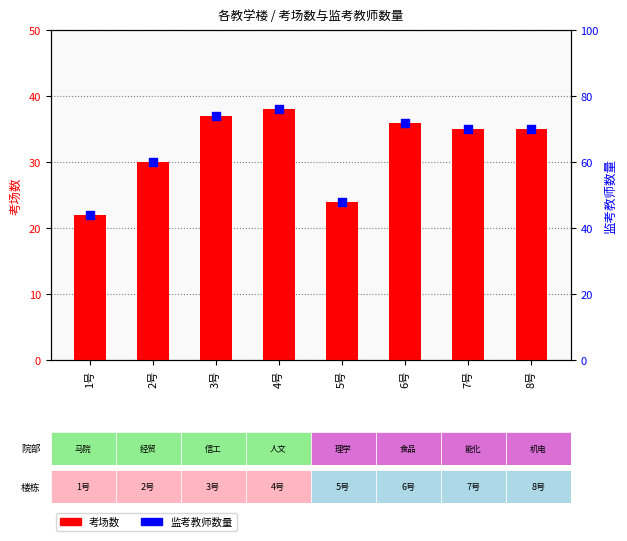

Which series reaches the minimum Y coordinate?

考场数